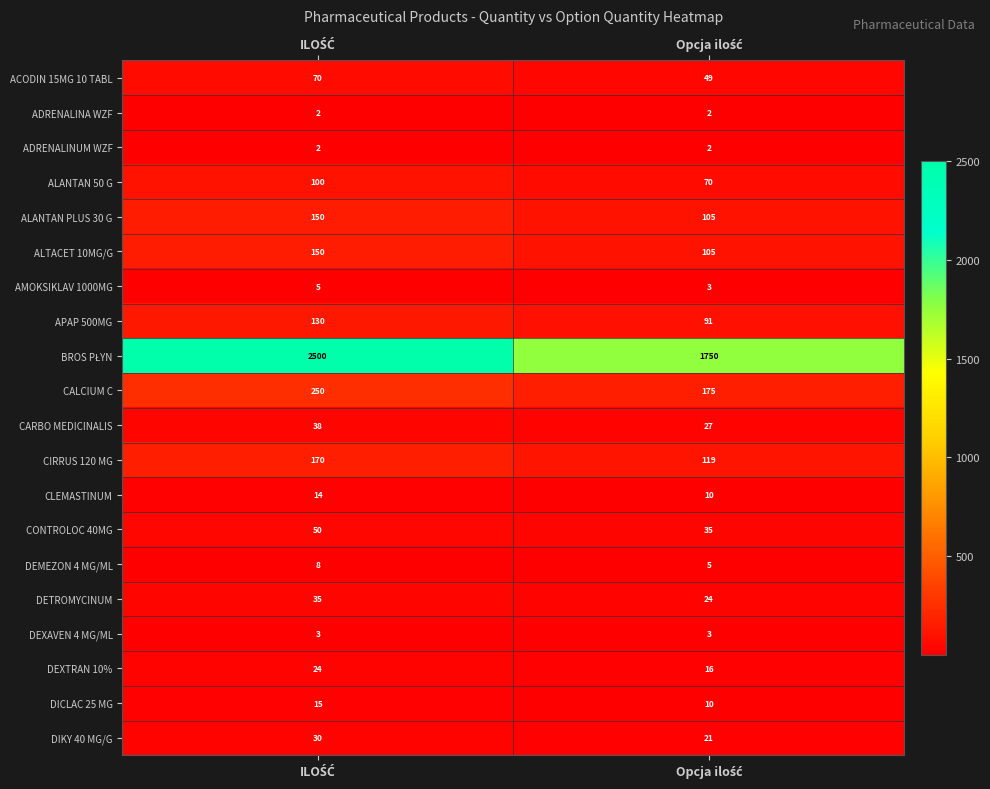

What is the lowest value of the ALANTAN 50 G series?

70